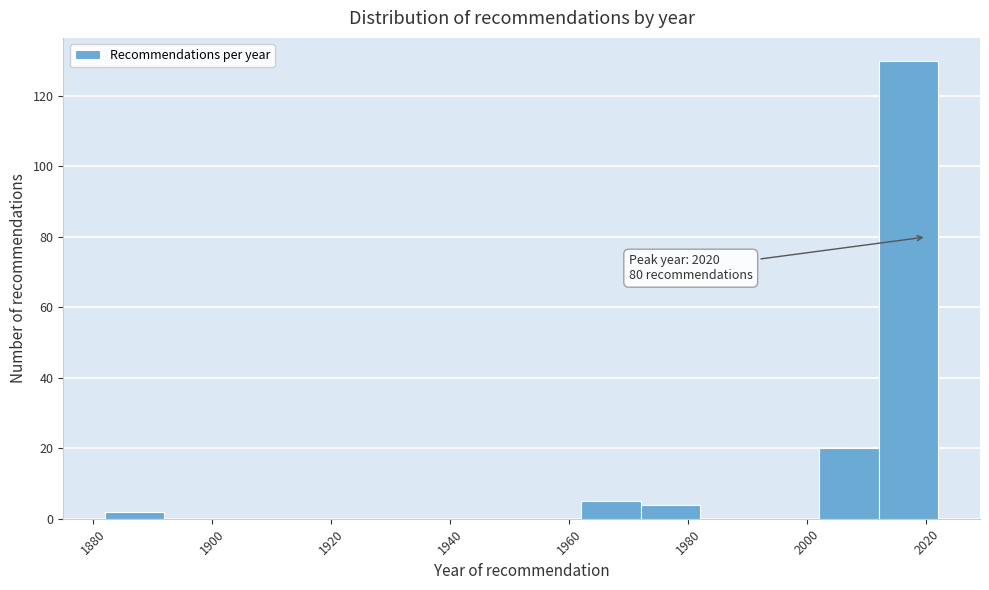

Over which range of the x-axis is the bar tallest?

2012 to 2022